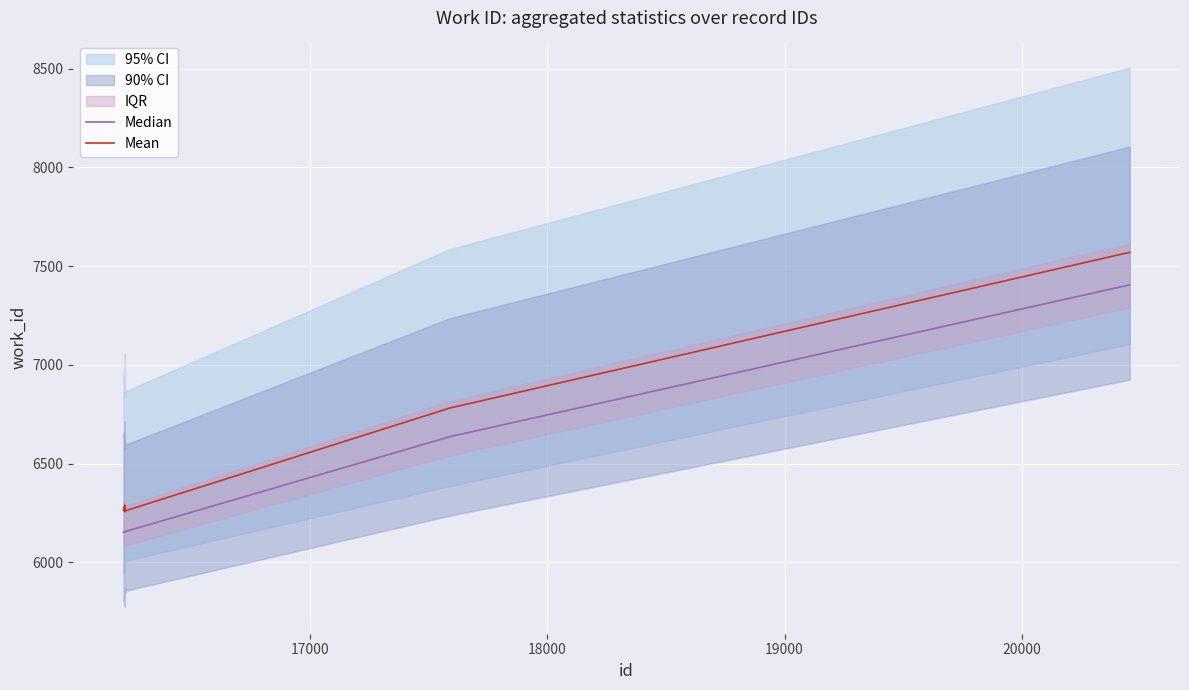

Which series has the largest total across all categories?

Mean